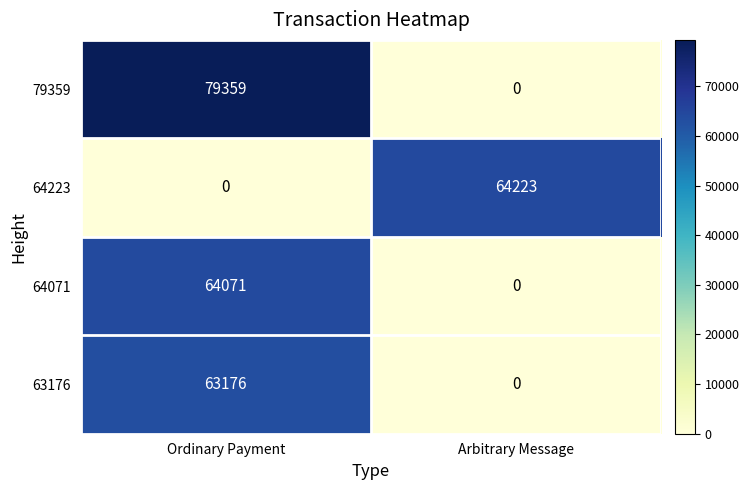

What is the average value of the 64071 series?

32036